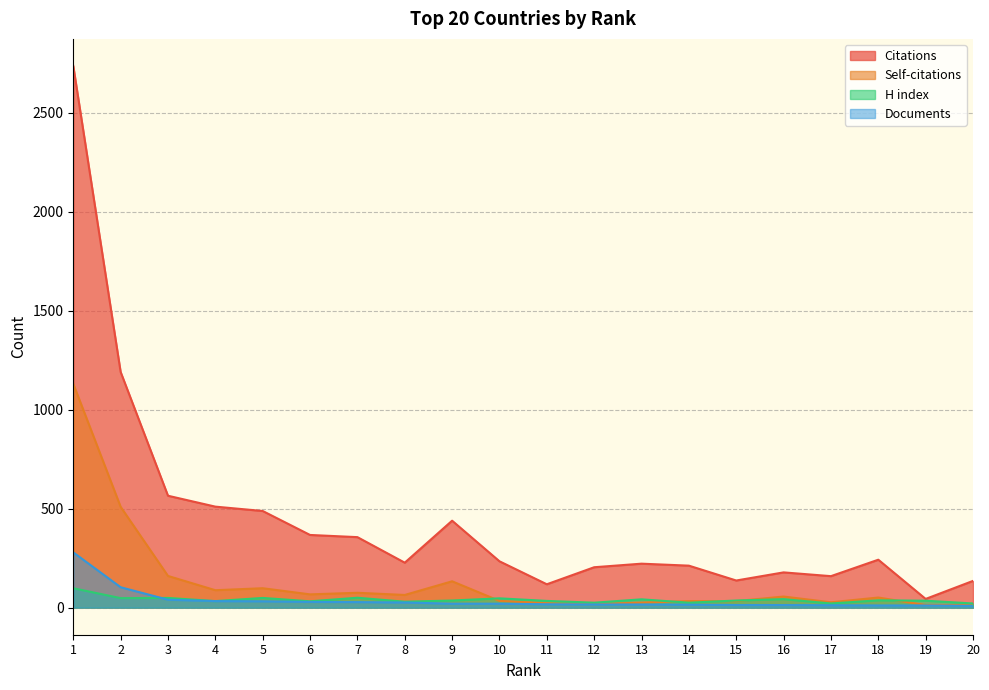

The value of H index at 12 is 10. True or false?

False